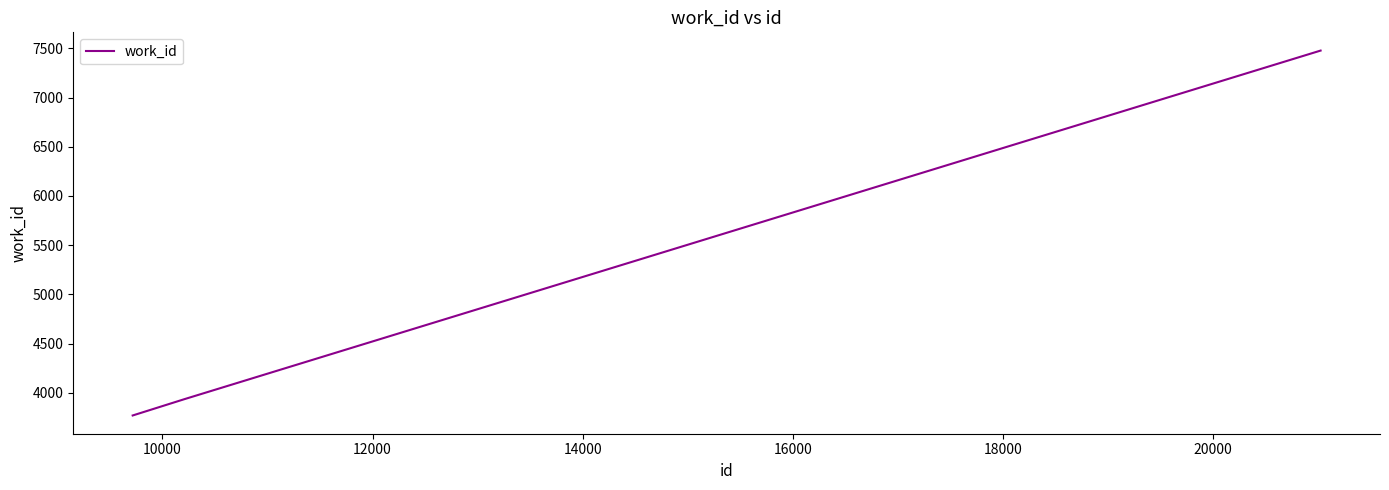

What is the difference between the maximum and minimum values?

3708